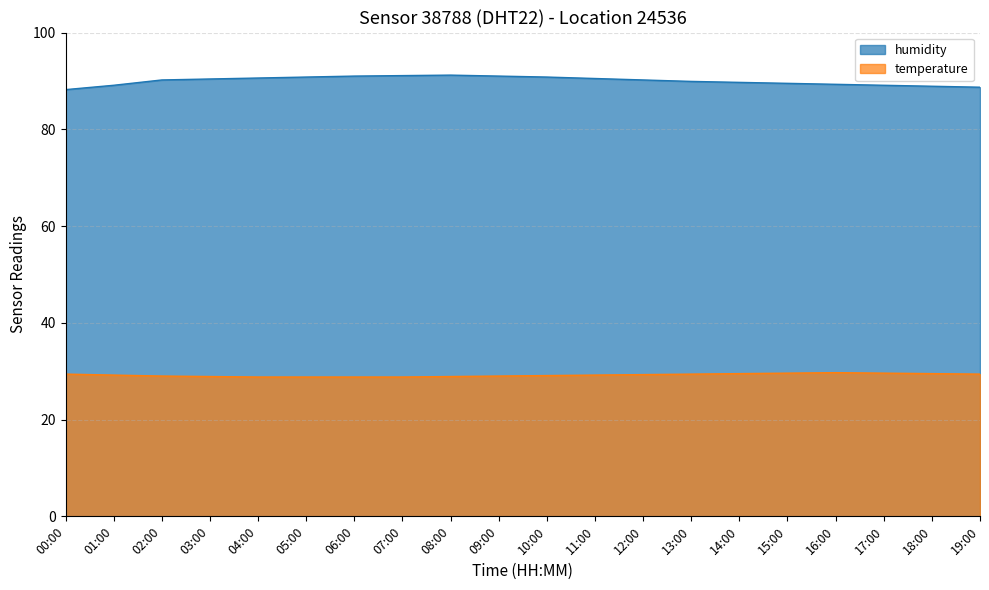

Rank the series by their maximum value, from lowest to highest.

temperature, humidity